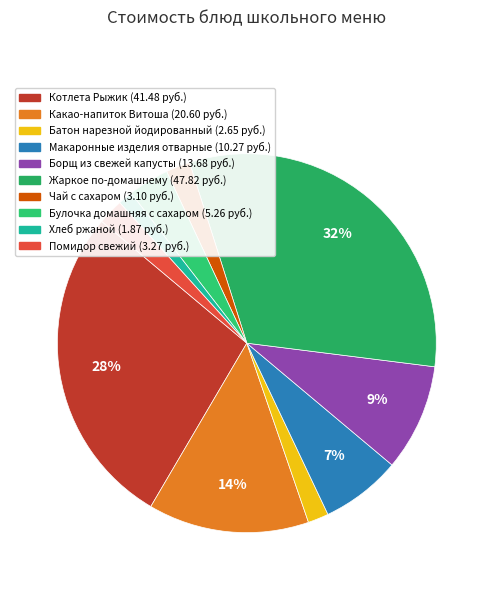

What is the largest slice in the pie chart?

Жаркое по-домашнему